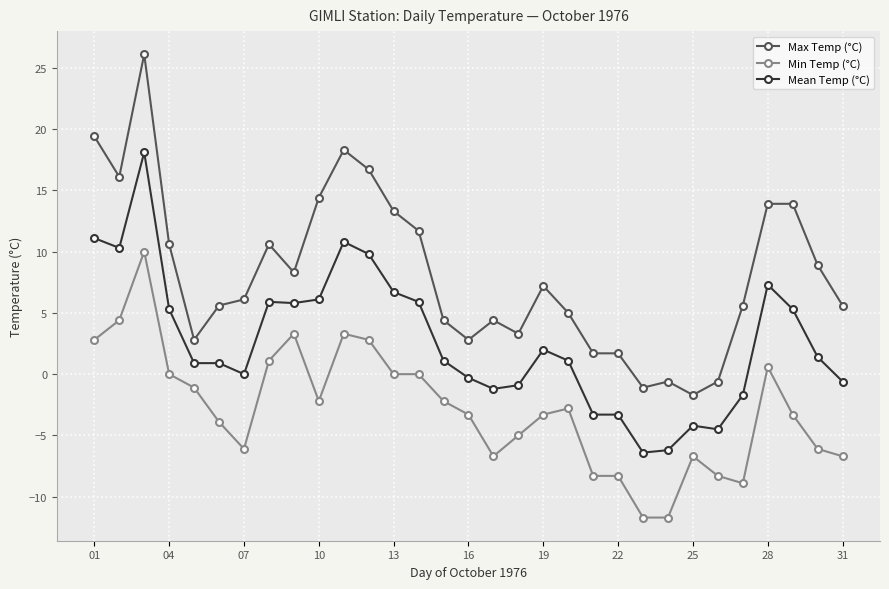

List the series in order of their peak value, lowest first.

Min Temp (°C), Mean Temp (°C), Max Temp (°C)